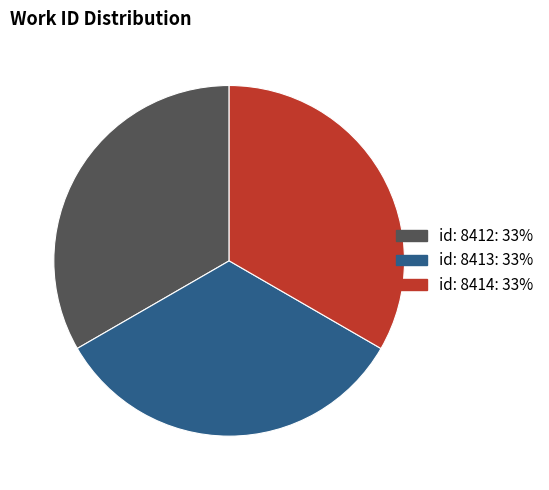

Do id: 8412 and id: 8414 together represent more than half of the pie?

Yes